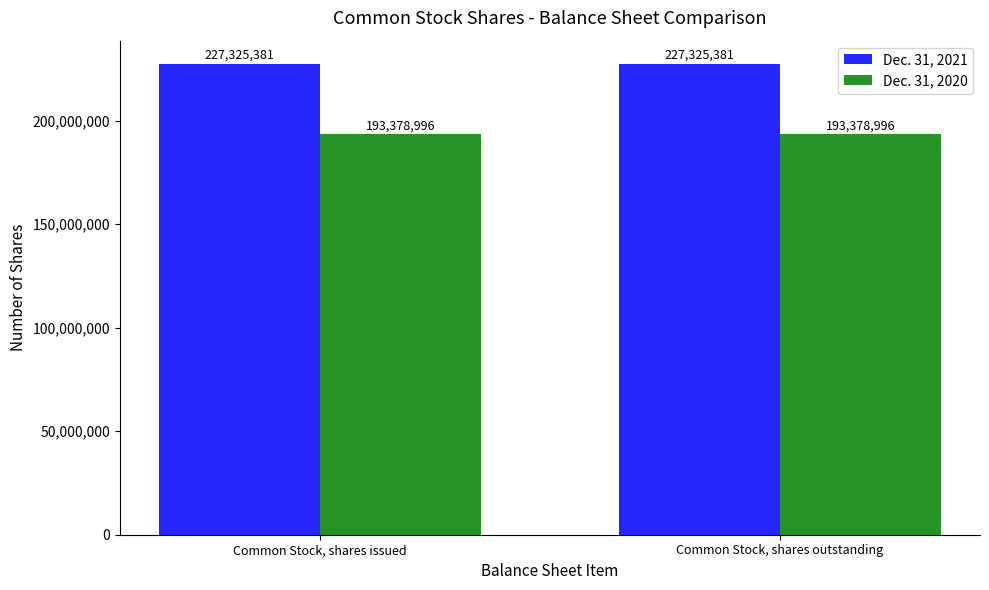

What are all the series names shown in the legend?

Dec. 31, 2021, Dec. 31, 2020